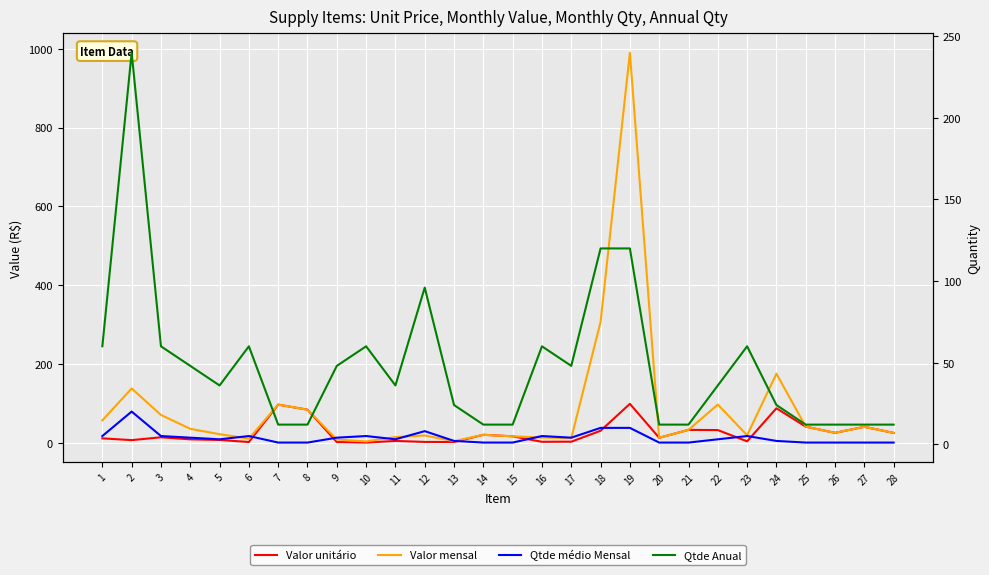

Which series has the largest range (max minus min)?

Valor mensal